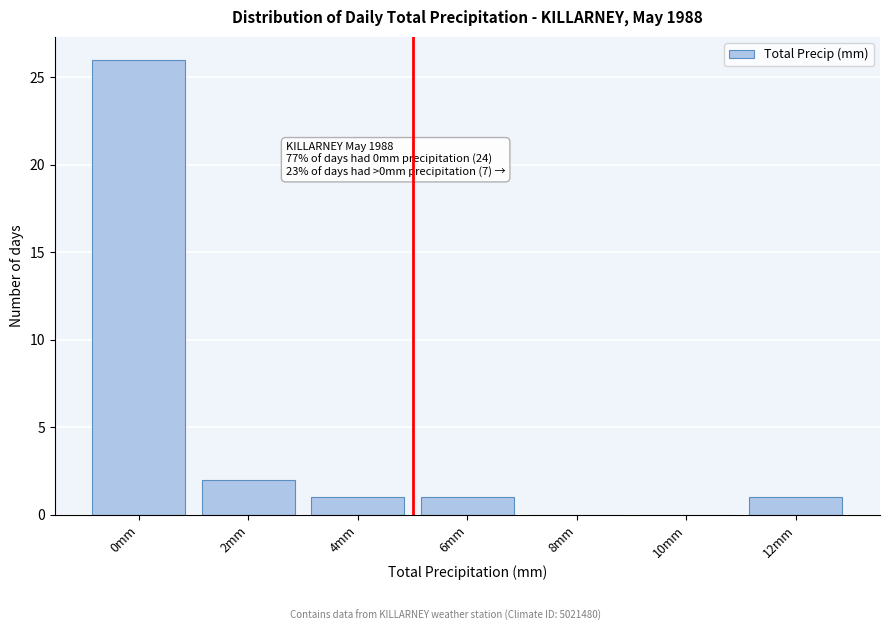

Reading left to right, list all the values displayed in this chart.

0mm=26	2mm=2	4mm=1	6mm=1	8mm=0	10mm=0	12mm=1